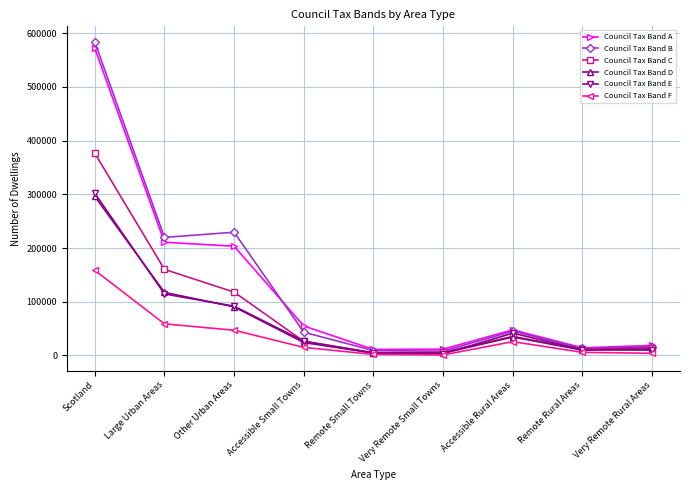

What is the label of the 8th point from the right?

Large Urban Areas